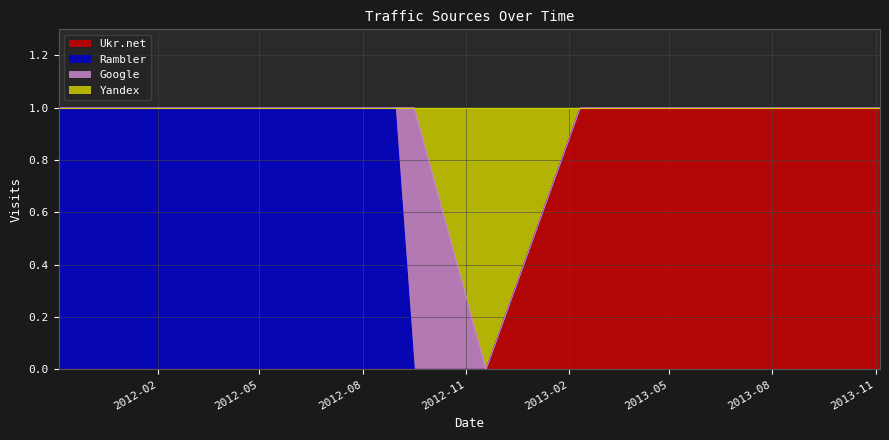

True or false: Yandex and Ukr.net cross at least once.

False